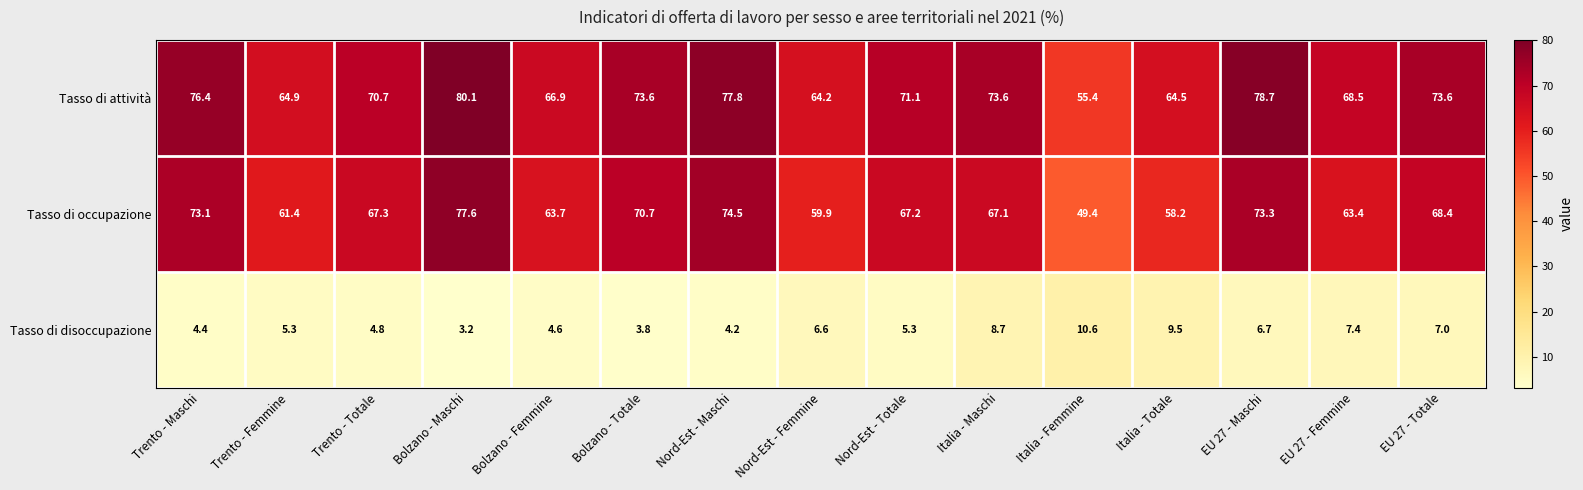

What value does the Tasso di disoccupazione series have at Nord-Est - Femmine?

6.6